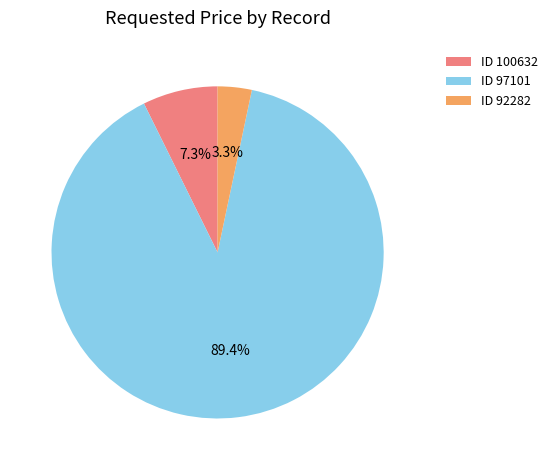

What portion of the pie excludes ID 92282?

96.7%